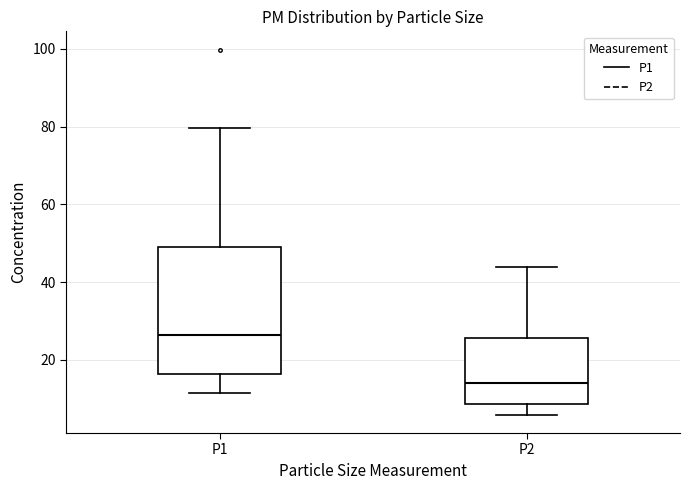

Reading left to right, read every box against the y-axis: the position of its median line, the range the box covers, and the ends of its whiskers. The values are not printed on the chart, so give them approximately, as read against the axis.

P1: median 26, box 16 to 50, whiskers 12 to 80
P2: median 14, box 8 to 26, whiskers 6 to 44